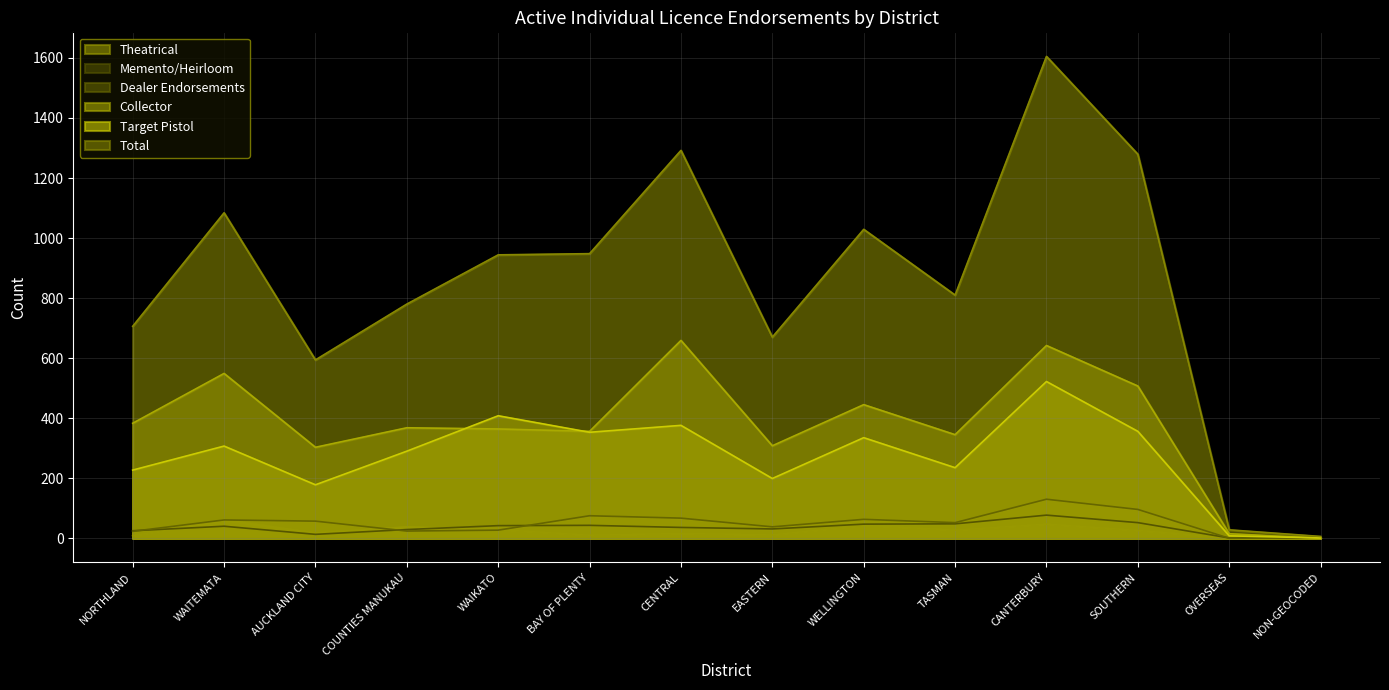

What is the difference between the highest and lowest values at CANTERBURY?

1558